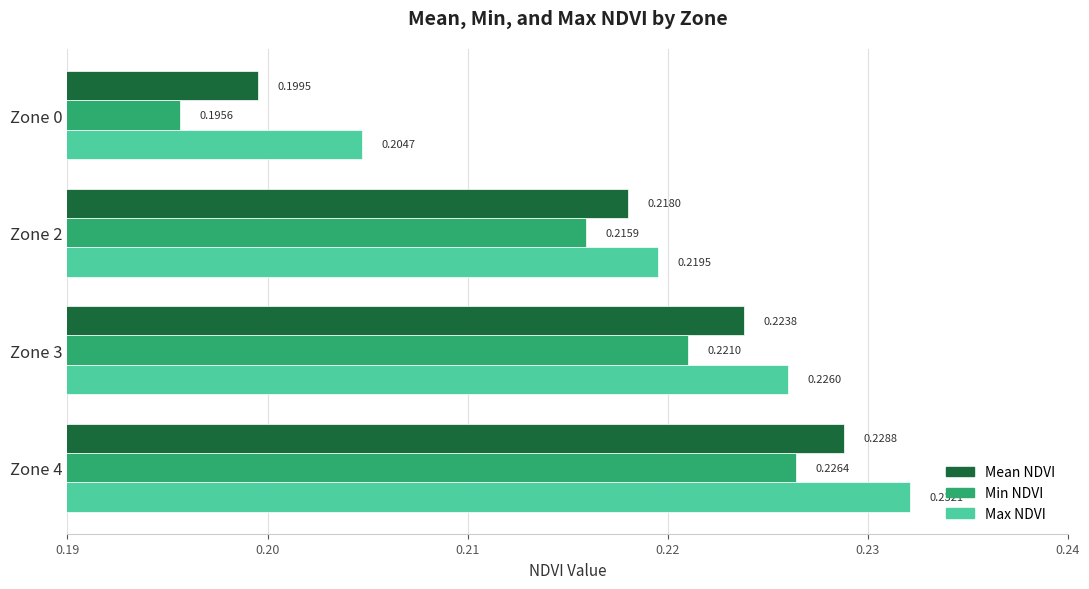

What is the sum of the Max NDVI values at Zone 0 and Zone 4?

0.4